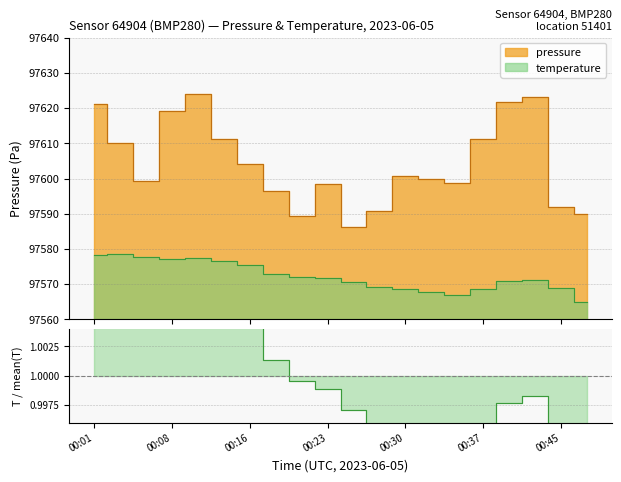

At 00:01, list the series in order from largest to smallest.

pressure, temperature